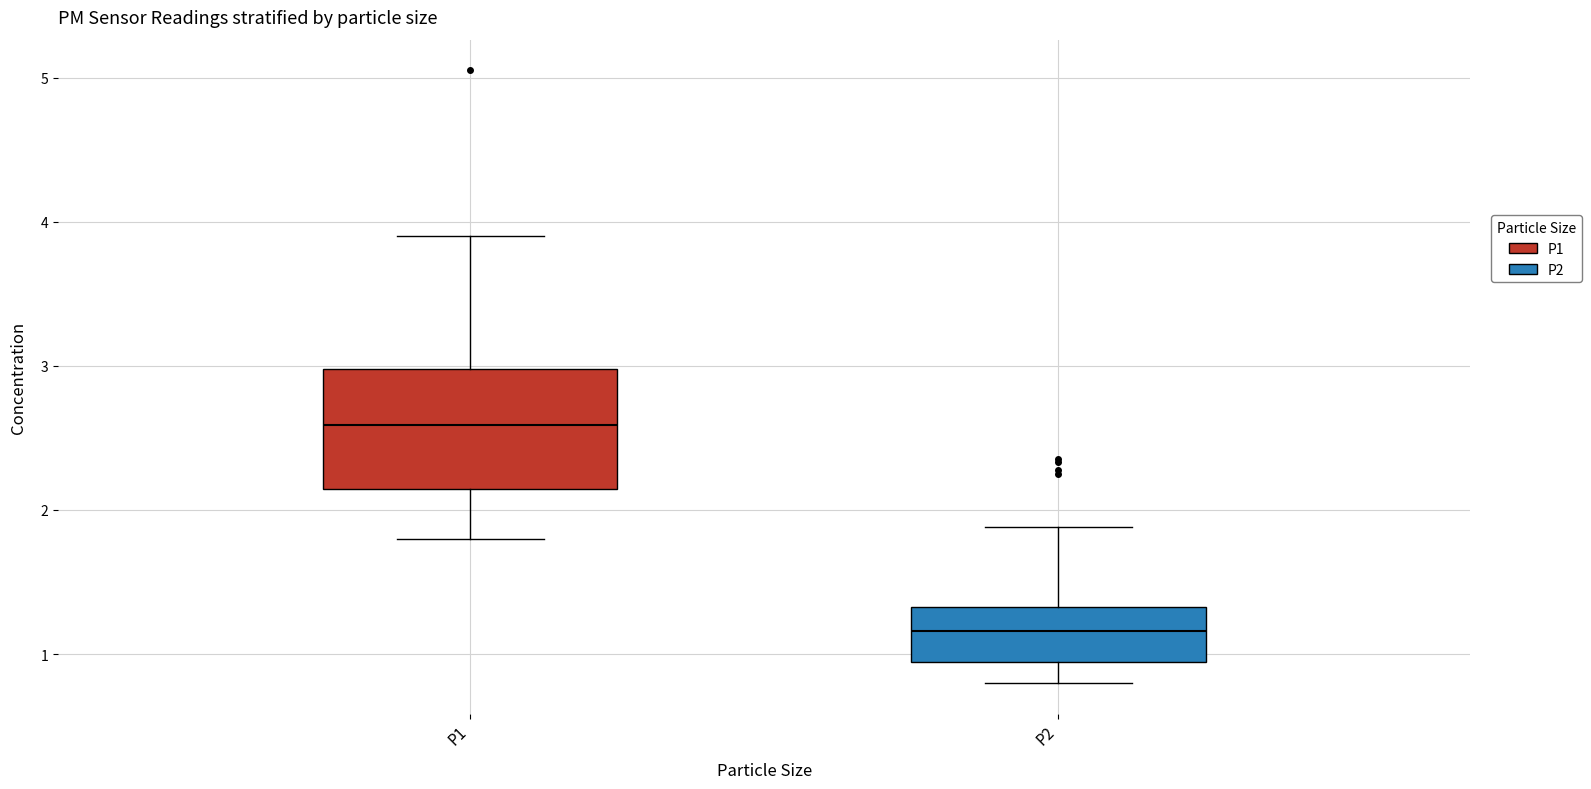

Where is the upper edge of the box for P1 on the y-axis? The values are not printed on the chart, so give them approximately, as read against the axis.

3.0